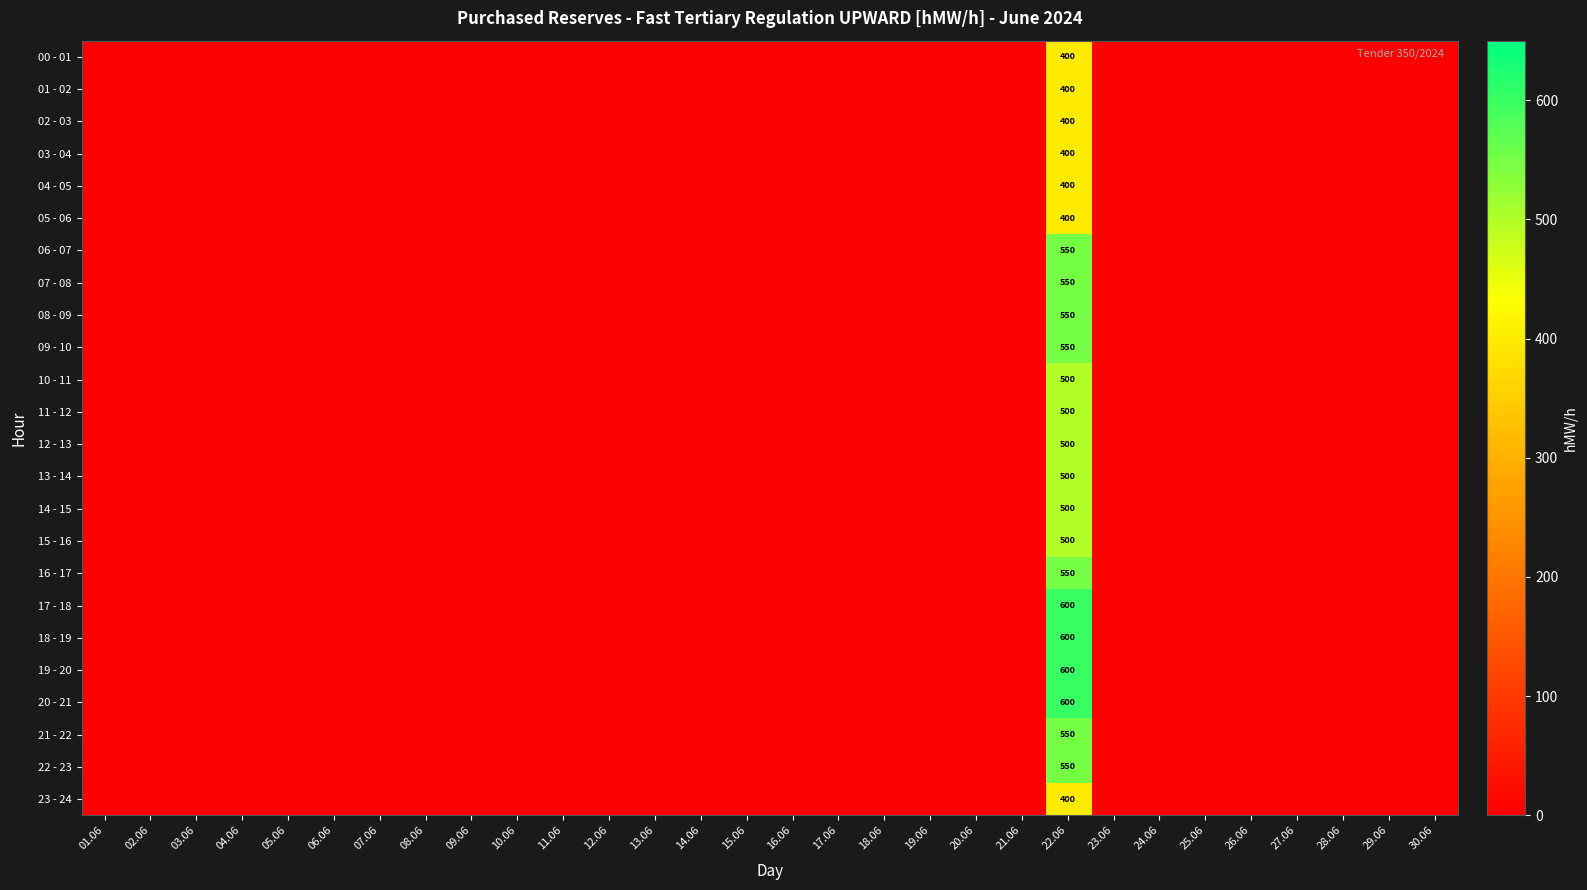

List the series in order of their peak value, lowest first.

00 - 01, 01 - 02, 02 - 03, 03 - 04, 04 - 05, 05 - 06, 23 - 24, 10 - 11, 11 - 12, 12 - 13, 13 - 14, 14 - 15, 15 - 16, 06 - 07, 07 - 08, 08 - 09, 09 - 10, 16 - 17, 21 - 22, 22 - 23, 17 - 18, 18 - 19, 19 - 20, 20 - 21